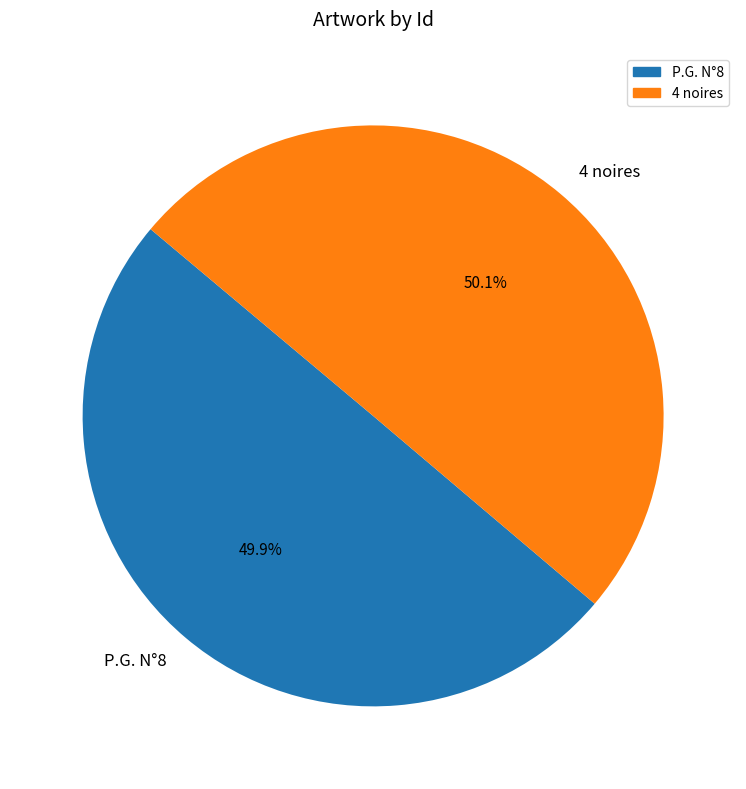

Is the sum of 4 noires and P.G. N°8 greater than half?

Yes